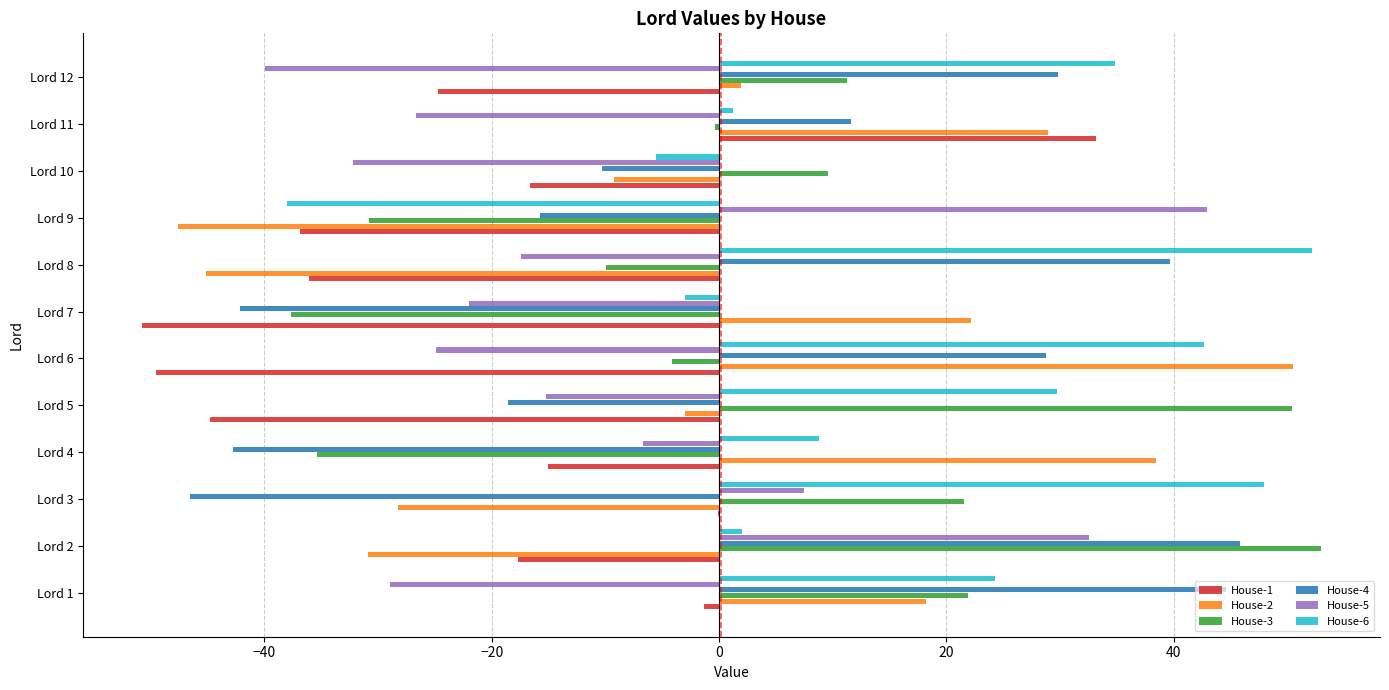

What is the maximum value shown in the chart?

53.0